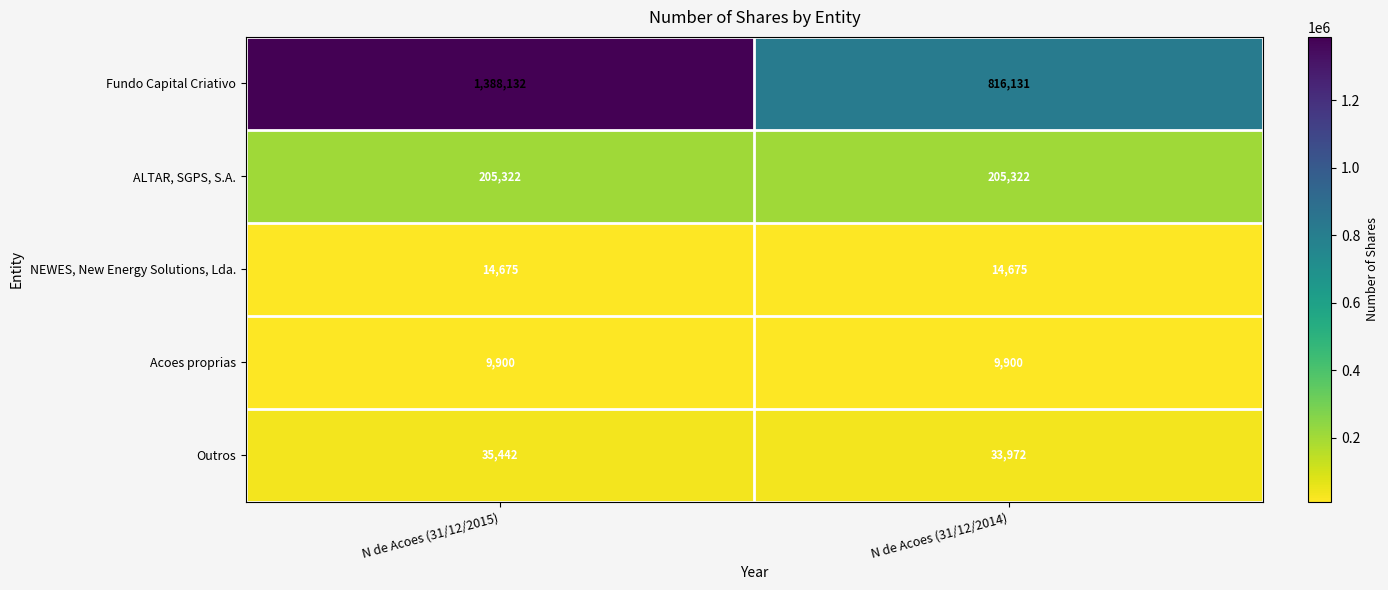

What is the total value across all series at N de Acoes (31/12/2014)?

1080000